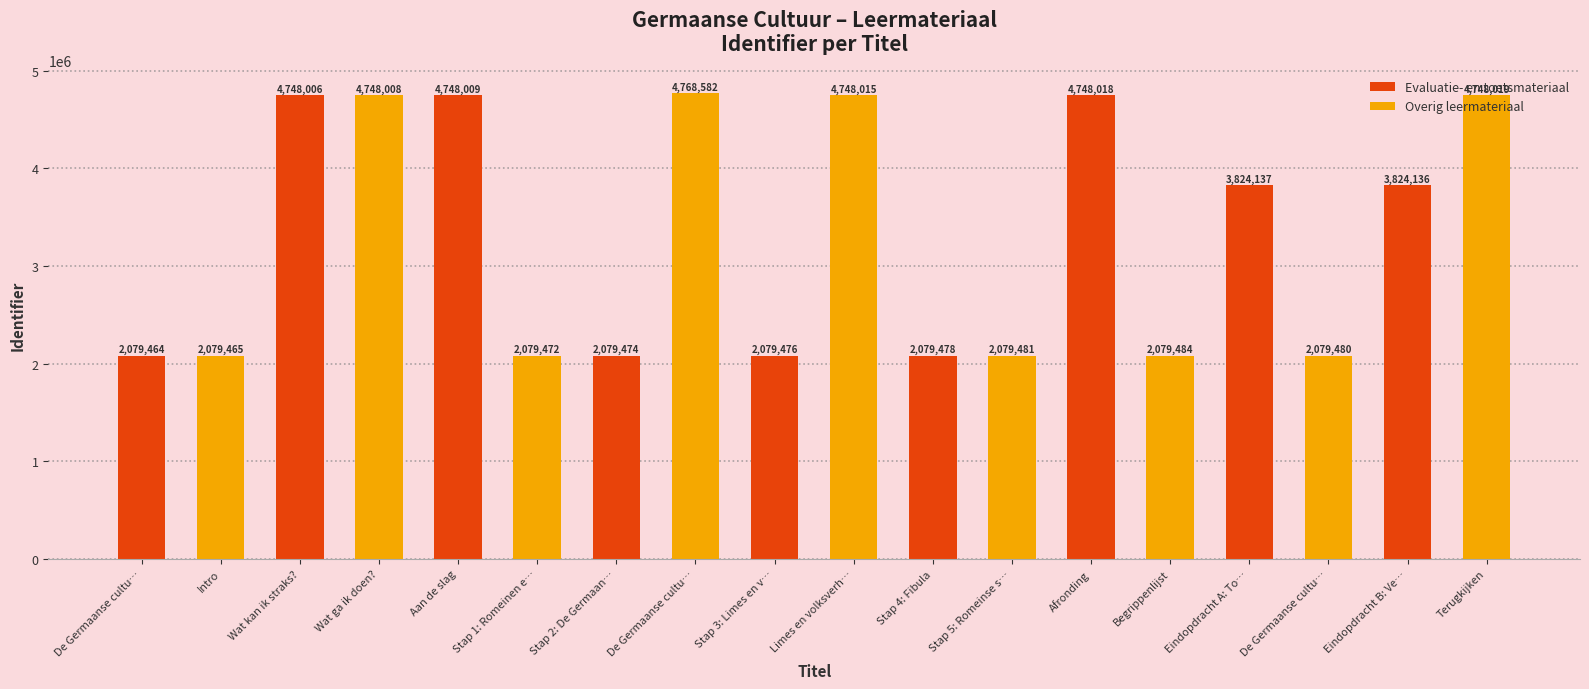

Which series changed the most between Stap 3: Limes en v… and Stap 4: Fibula?

Overig leermateriaal